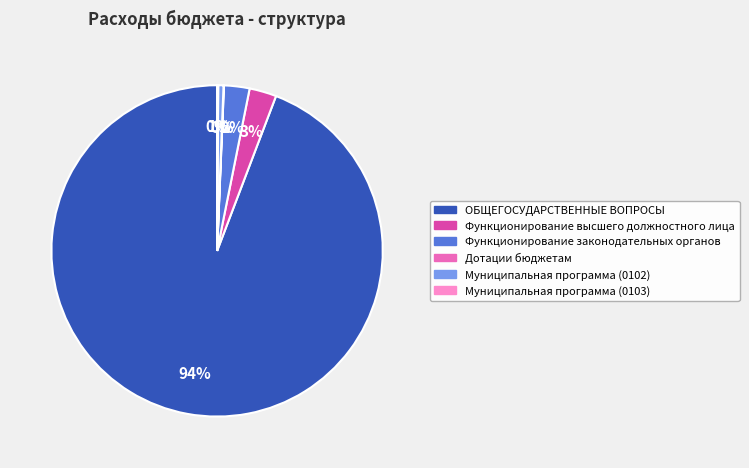

Is there a majority slice in this chart?

Yes